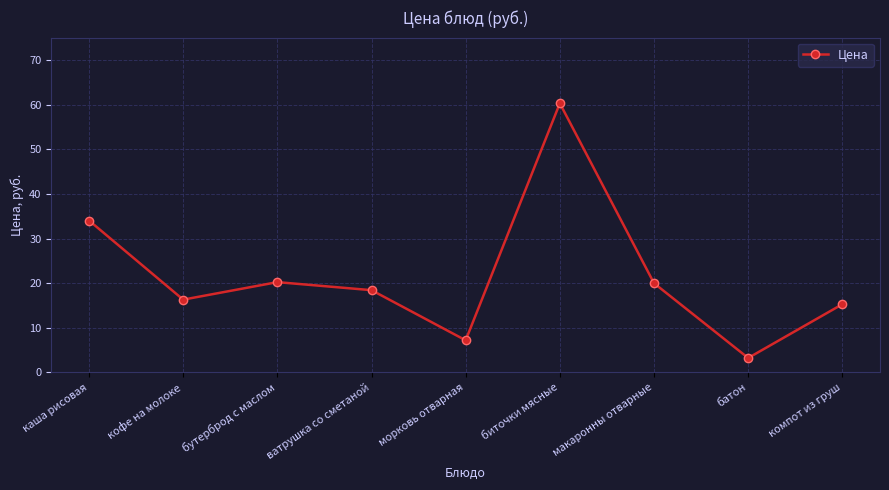

What position from the right is каша рисовая?

9